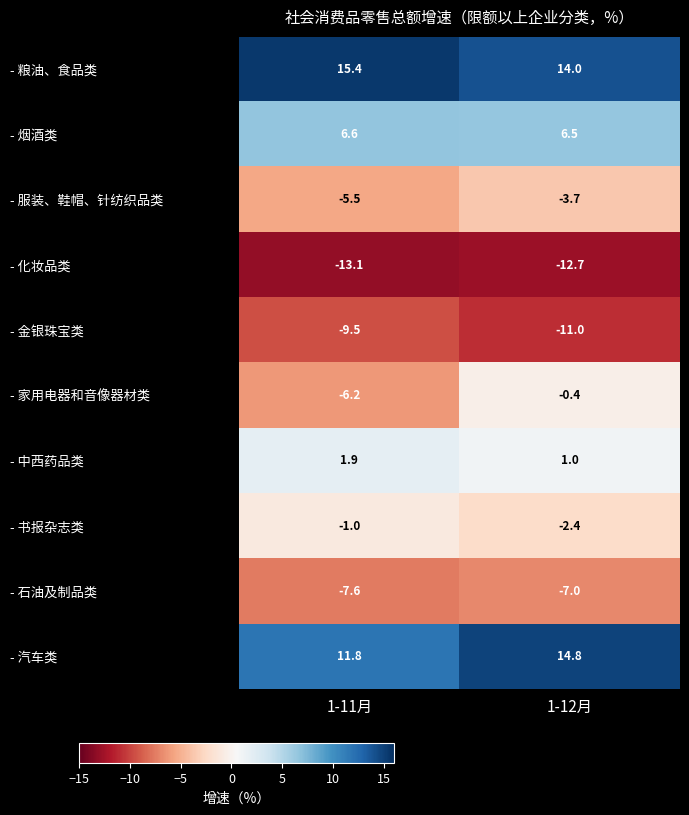

Which series has the largest range (max minus min)?

- 家用电器和音像器材类